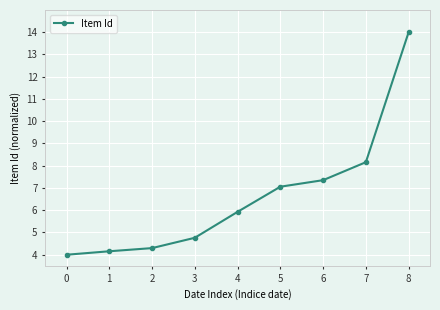

What is the value of the 9th point from the left?

14.0